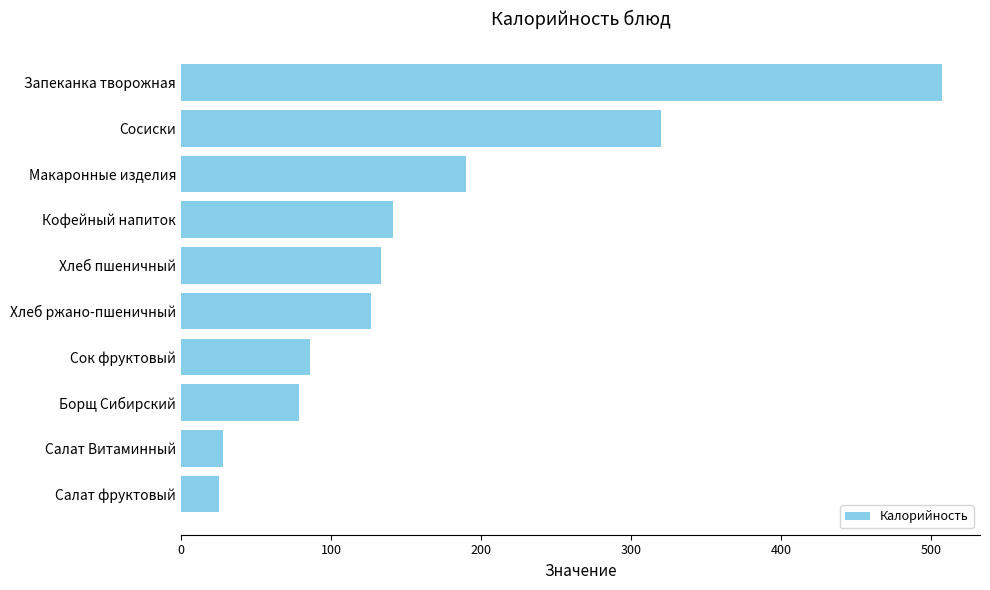

What is the change in value from Сок фруктовый to Макаронные изделия?

+104.3